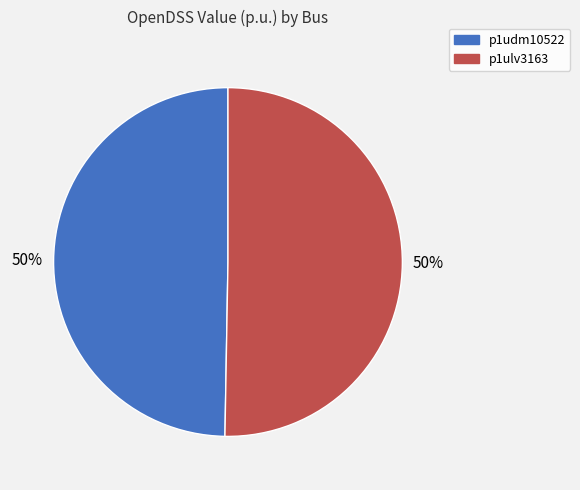

Combined, do p1udm10522 and p1ulv3163 account for over 50%?

Yes